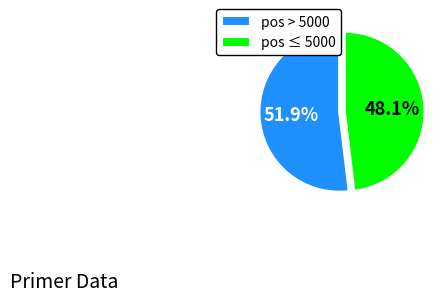

How many segments does this pie chart have?

2